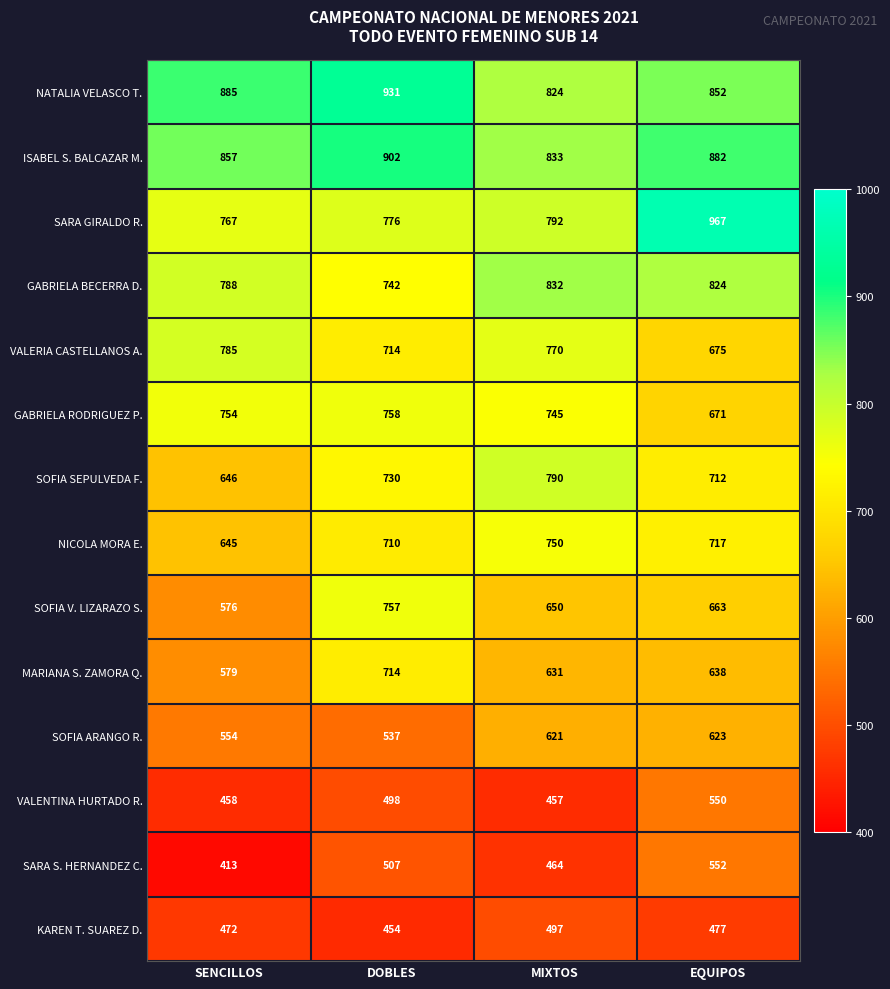

What is the average value of the SARA GIRALDO R. series?

826